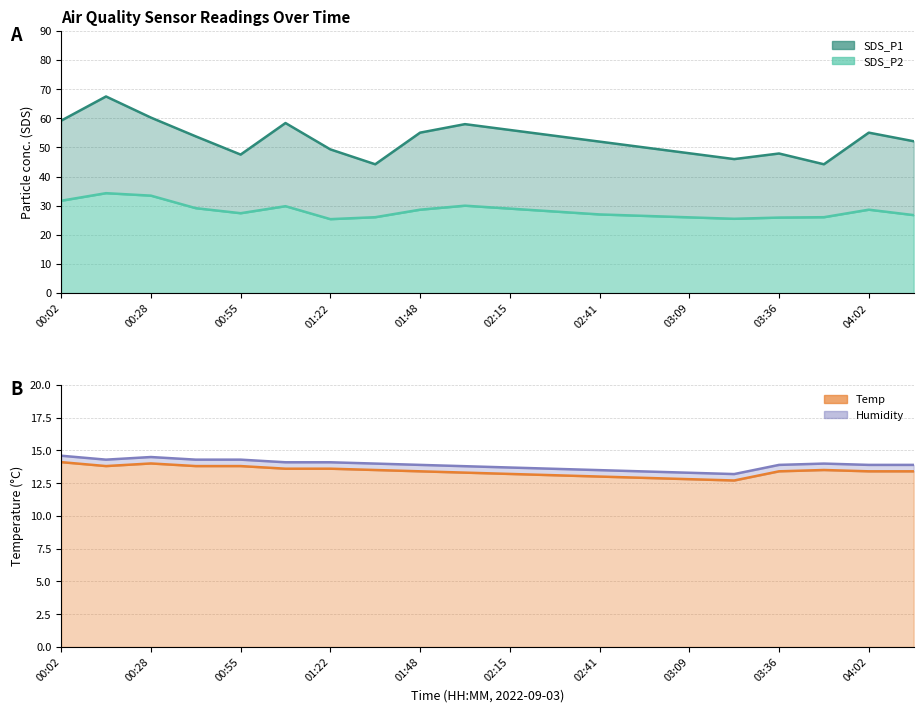

True or false: Temp has a value of 5.7 at 02:15.

False